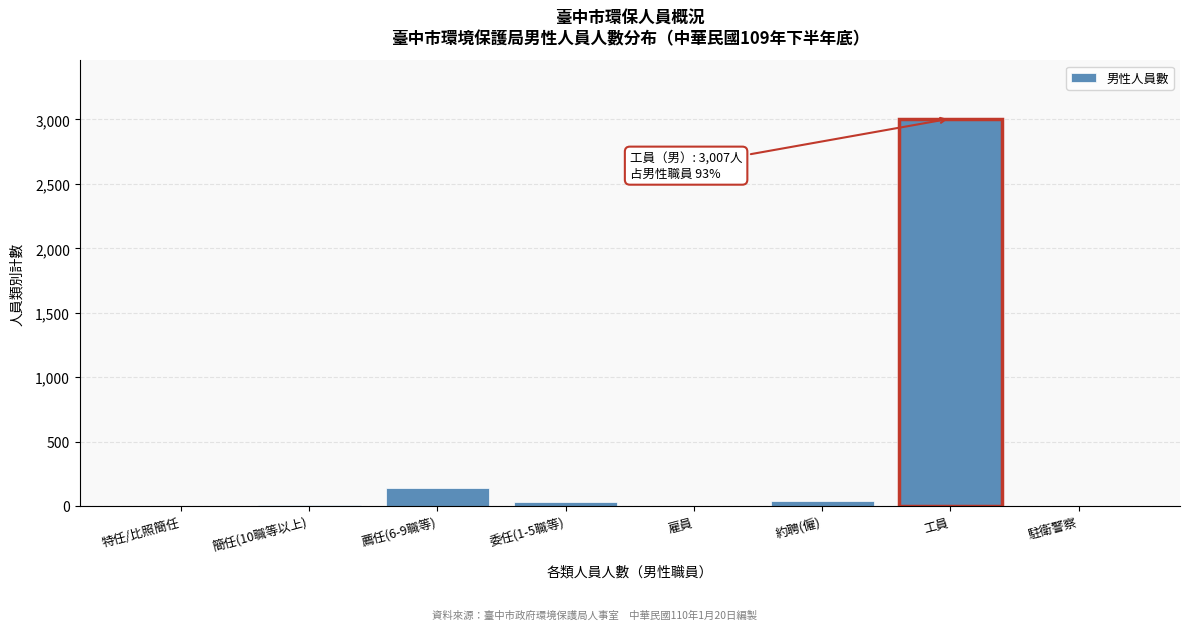

The value at 工員 is 3007. True or false?

True